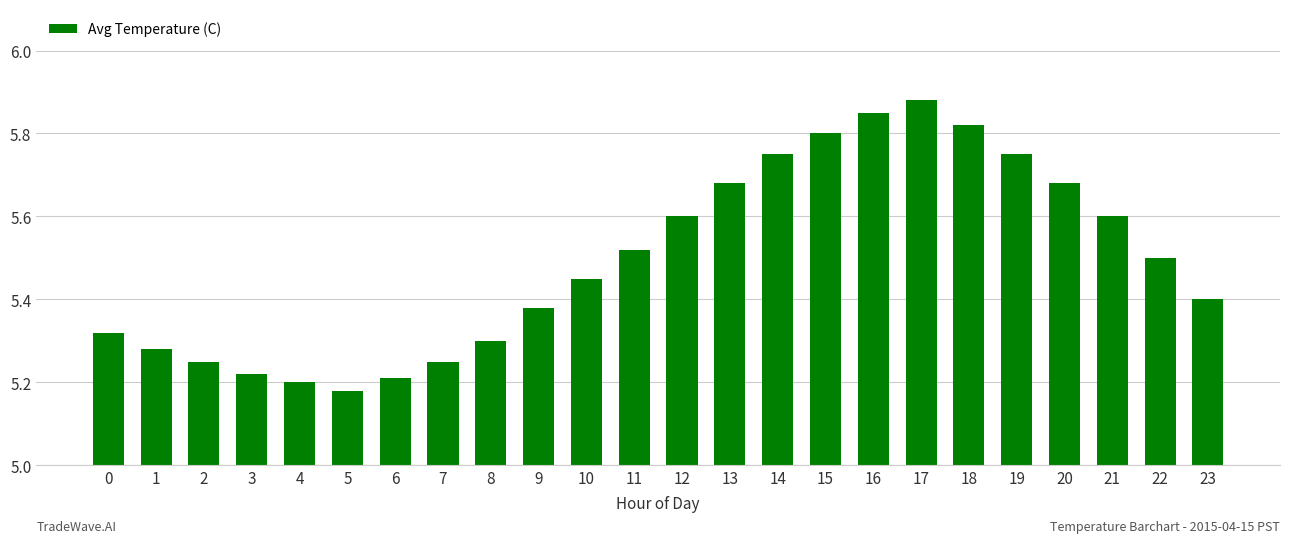

The value at 12 is 9.1. True or false?

False